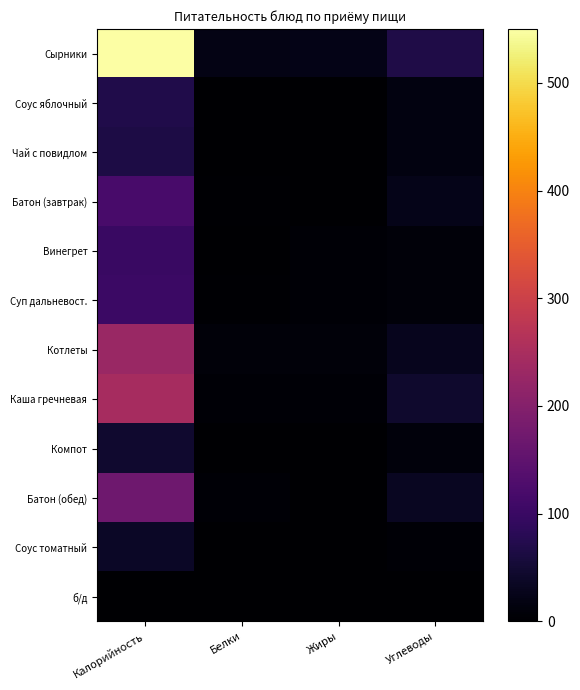

Which series has the largest range (max minus min)?

Сырники